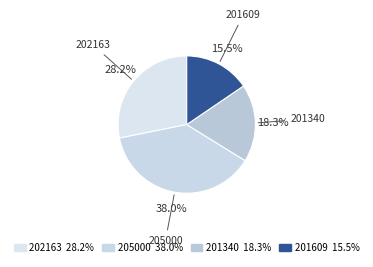

To the nearest percent, what percentage of the pie is 202163?

28%